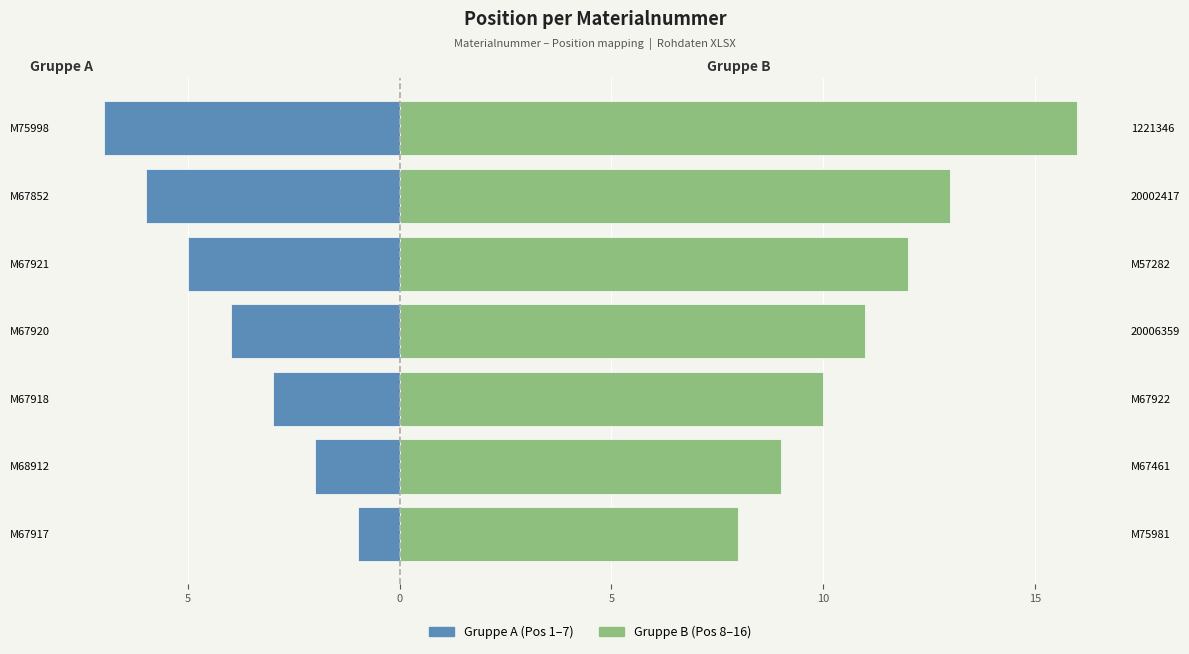

How many values in the Gruppe B (Pos 8–16) series exceed 11?

3